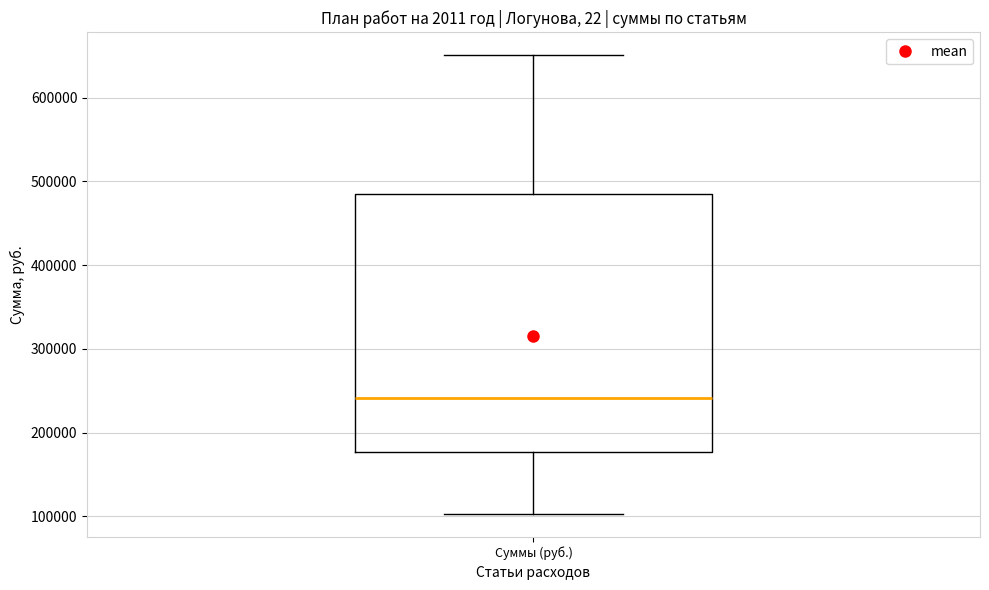

Transcribe this box plot: give where the median line is, the range the box spans, and where the two whiskers end, as read against the y-axis. The values are not printed on the chart, so give them approximately, as read against the axis.

median 240000, box 180000 to 490000, whiskers 100000 to 650000